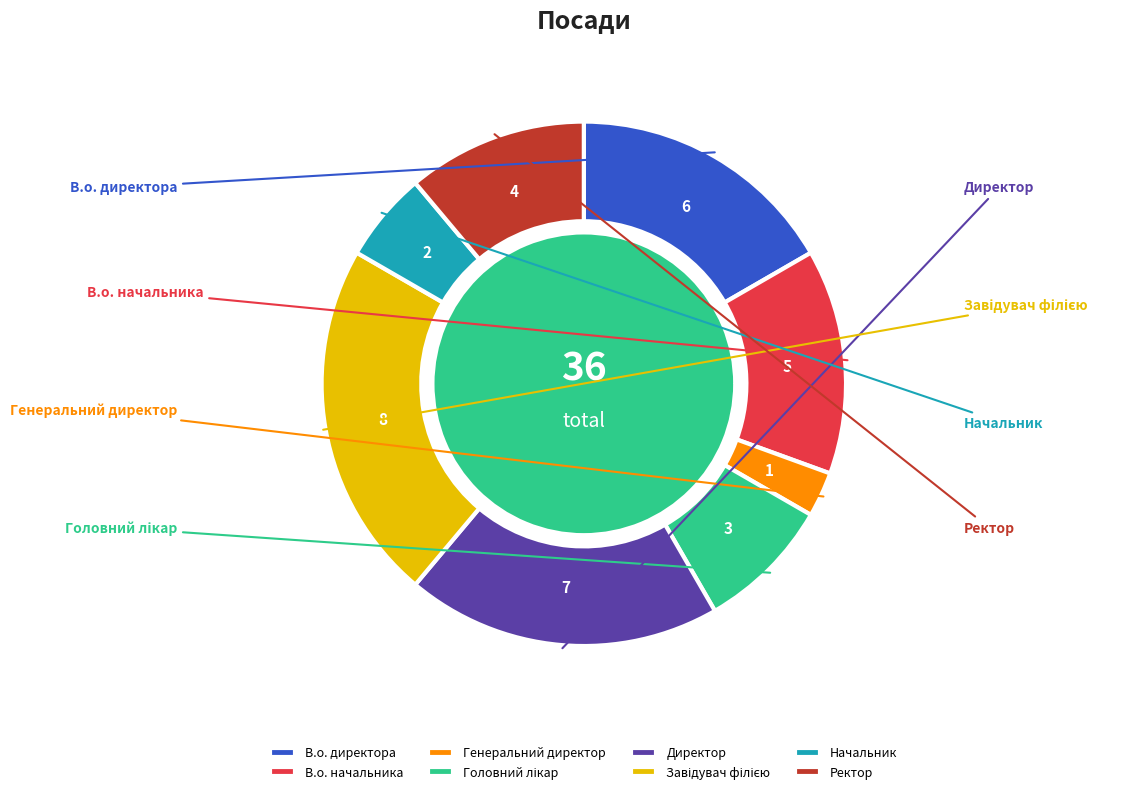

To the nearest percent, what is the average slice percentage?

12%